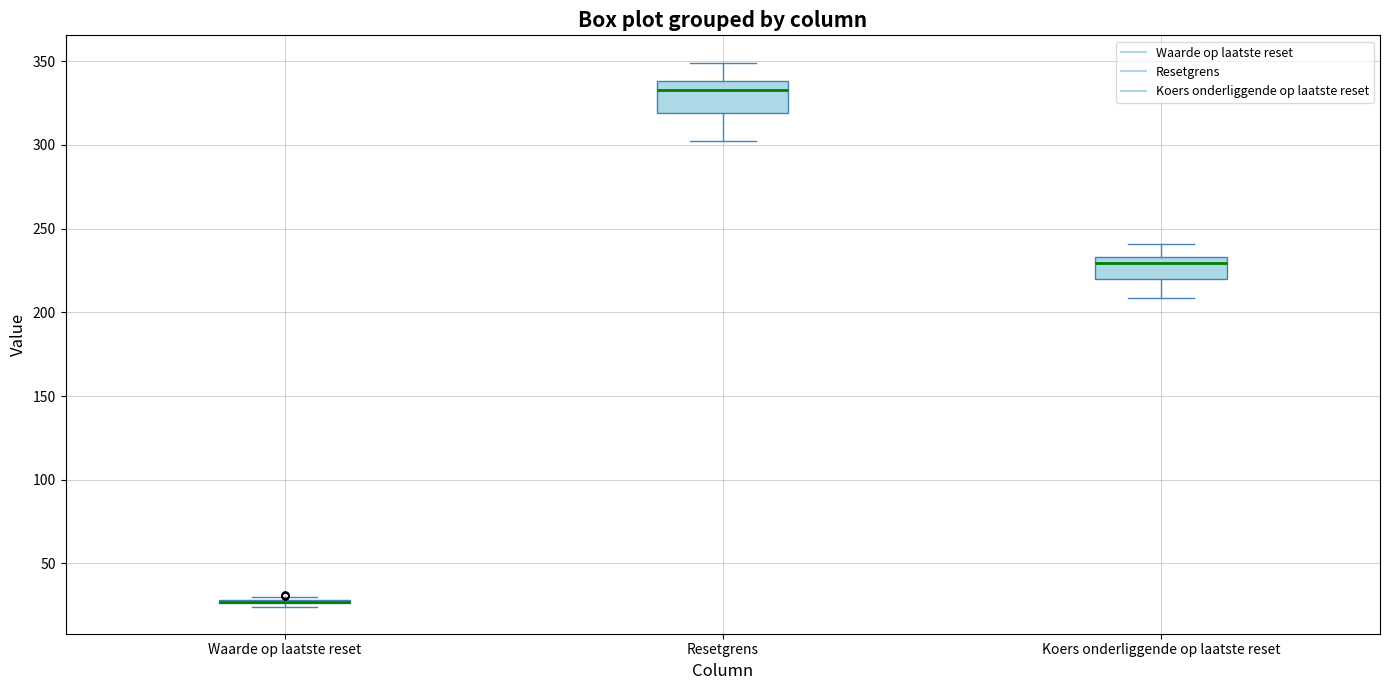

Which box is the tallest, from its lower edge to its upper edge?

Resetgrens